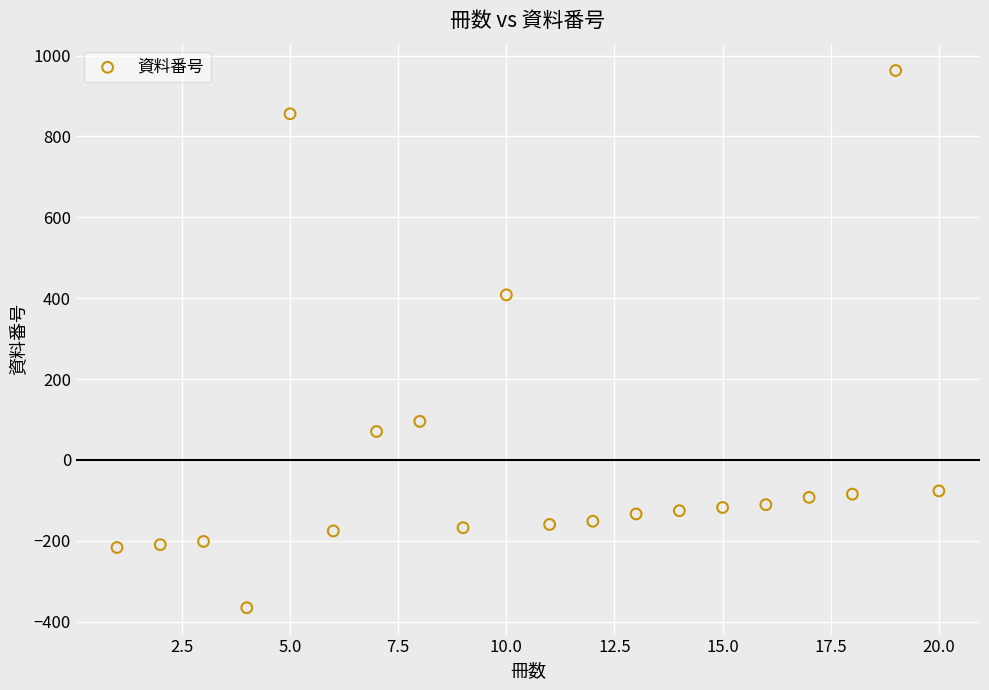

What Y value in the scatter plot is closest to 298?

408.1